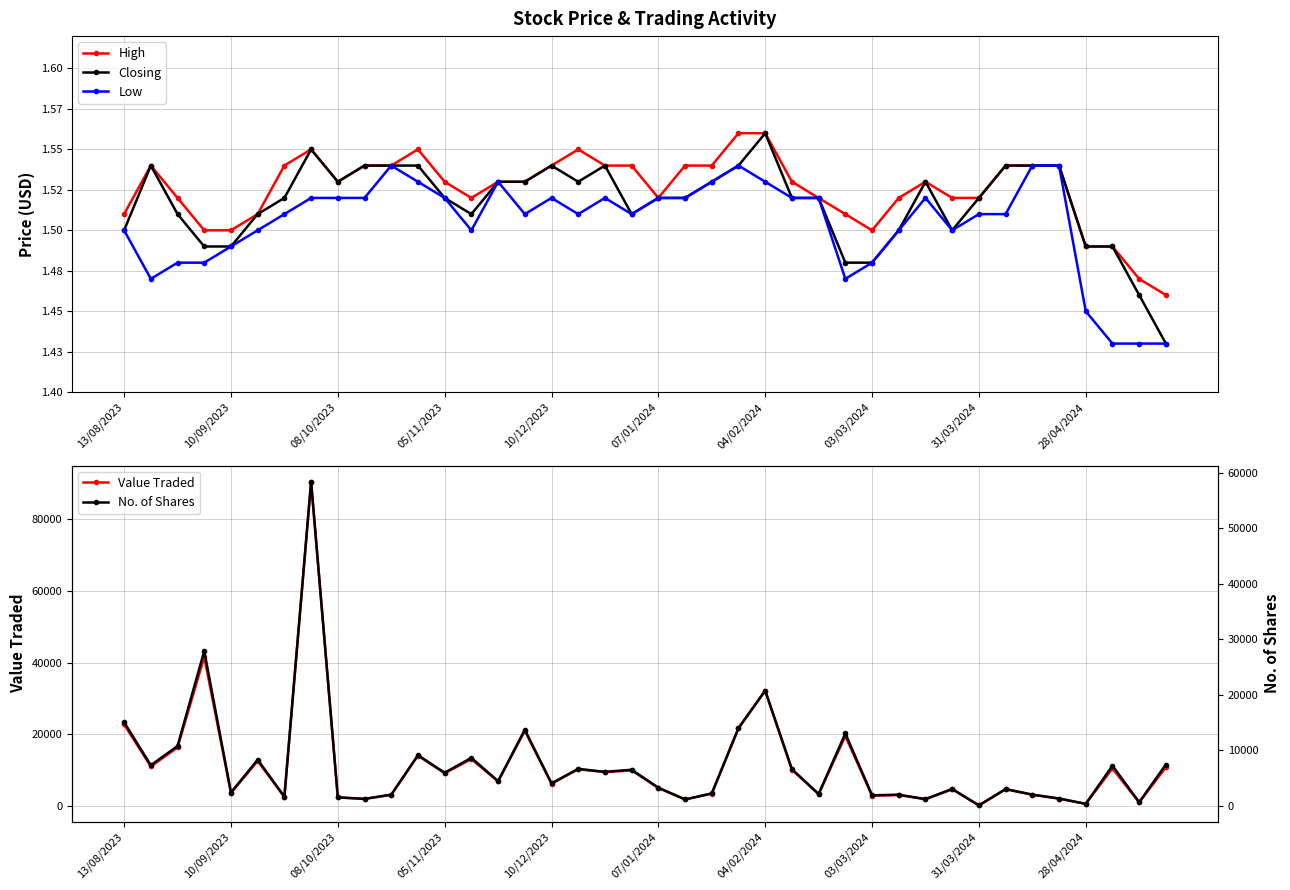

True or false: Value Traded has more than 1 interior local peaks.

True